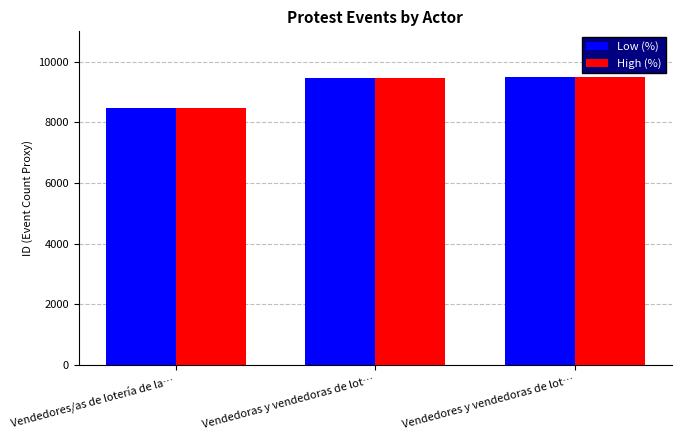

True or false: Low (%) has a value of 5121 at Vendedores y vendedoras de lot….

False